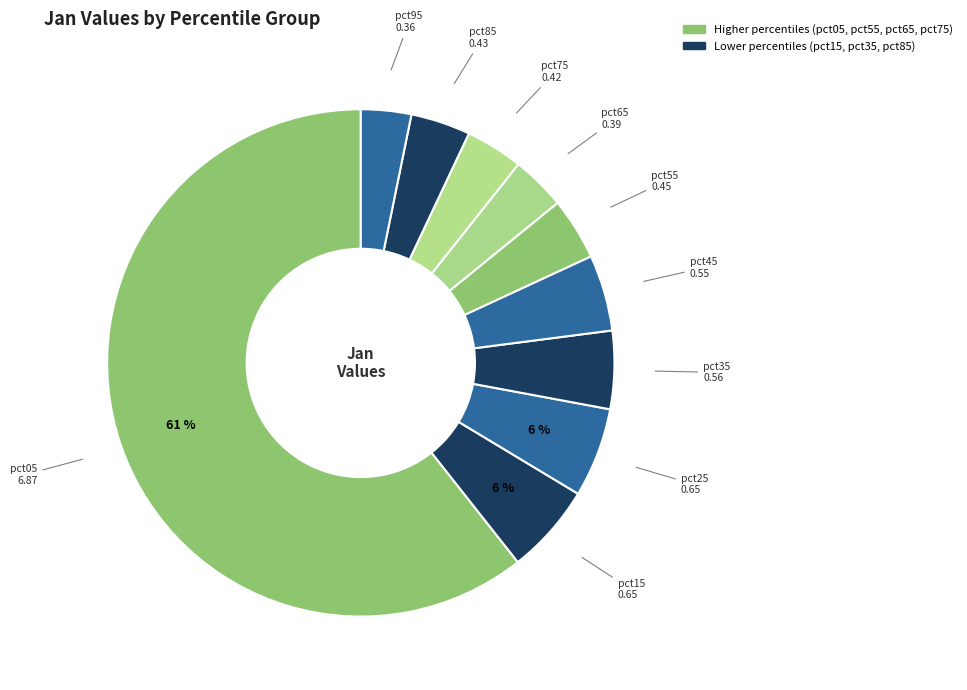

Which slice is the smallest?

pct95